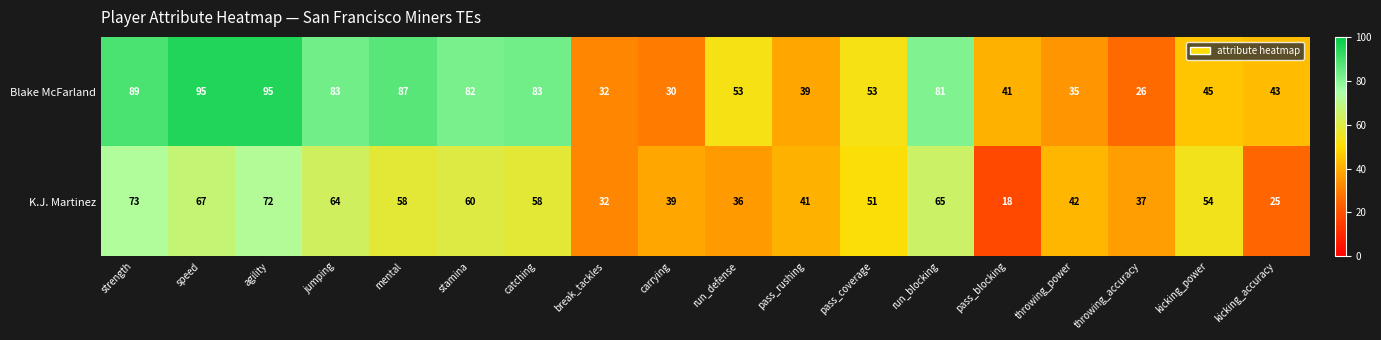

What is the smallest value displayed?

18